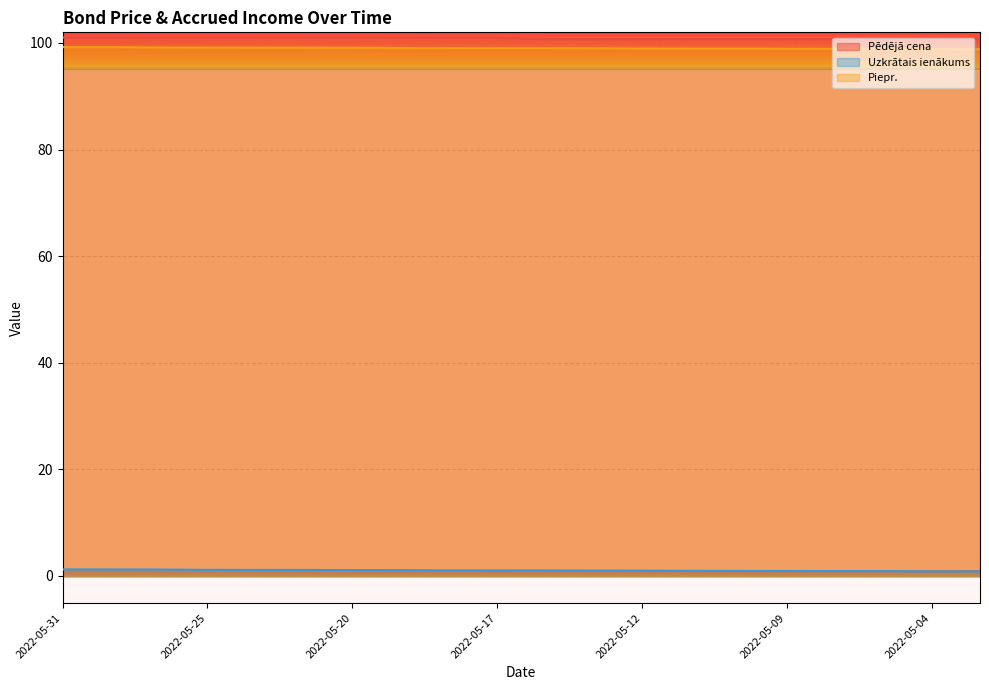

Which has a higher value, 2022-05-06 or 2022-05-27?

2022-05-27